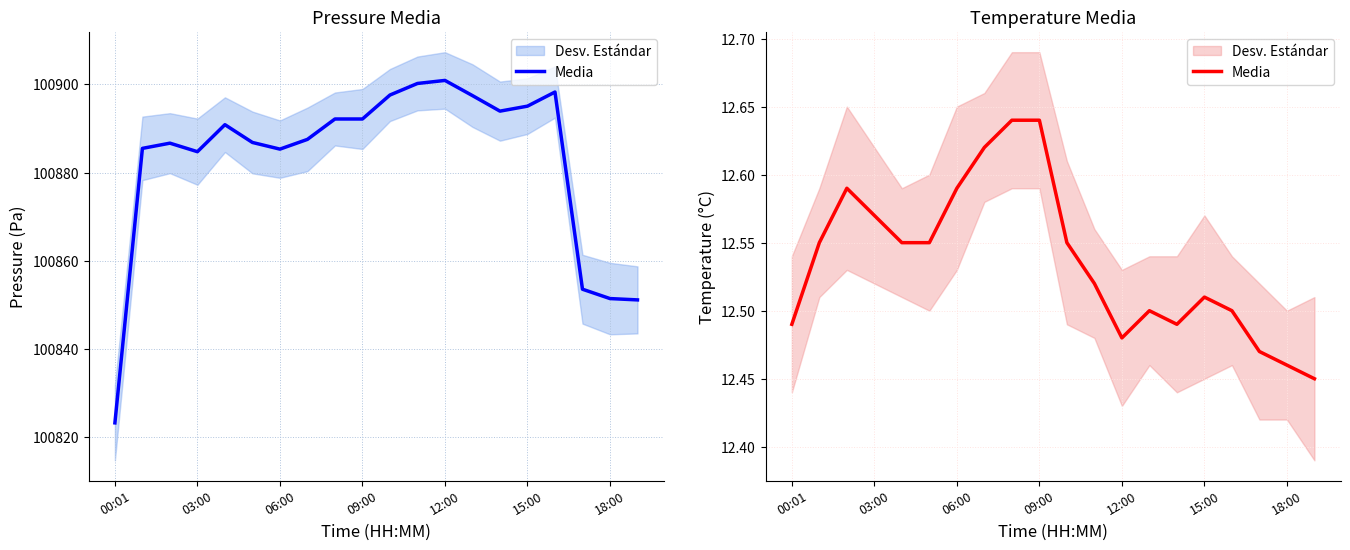

Where is the first local minimum?

12:00